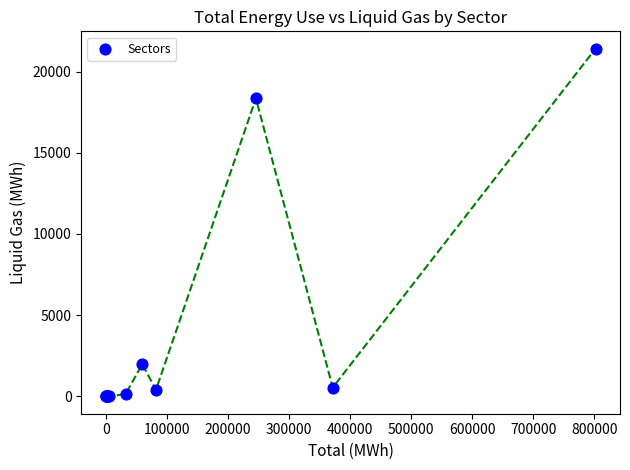

What Y value in the scatter plot is closest to 10704?

18351.8